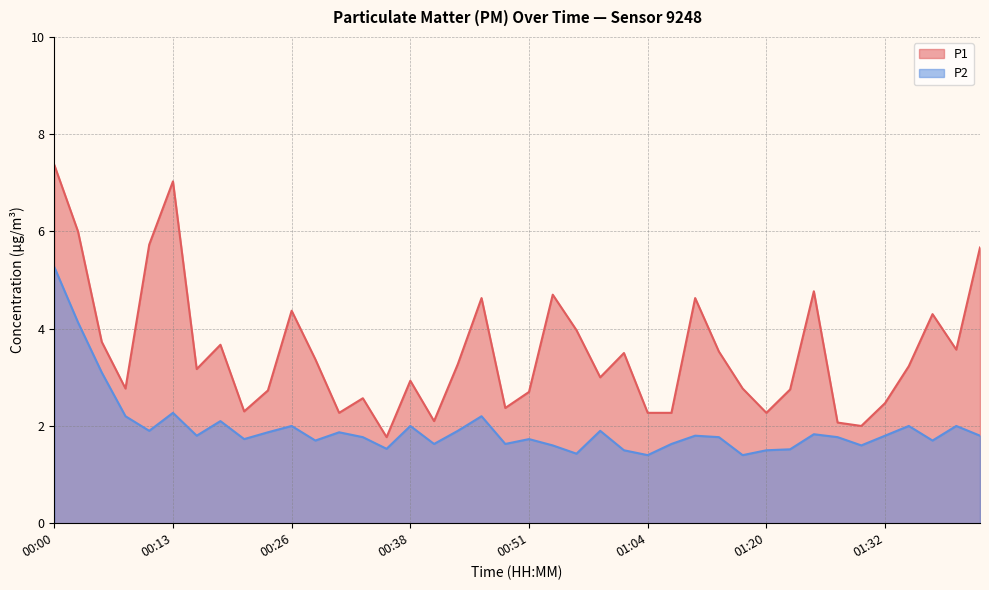

The value of P2 at 00:10 is 1.0. True or false?

False